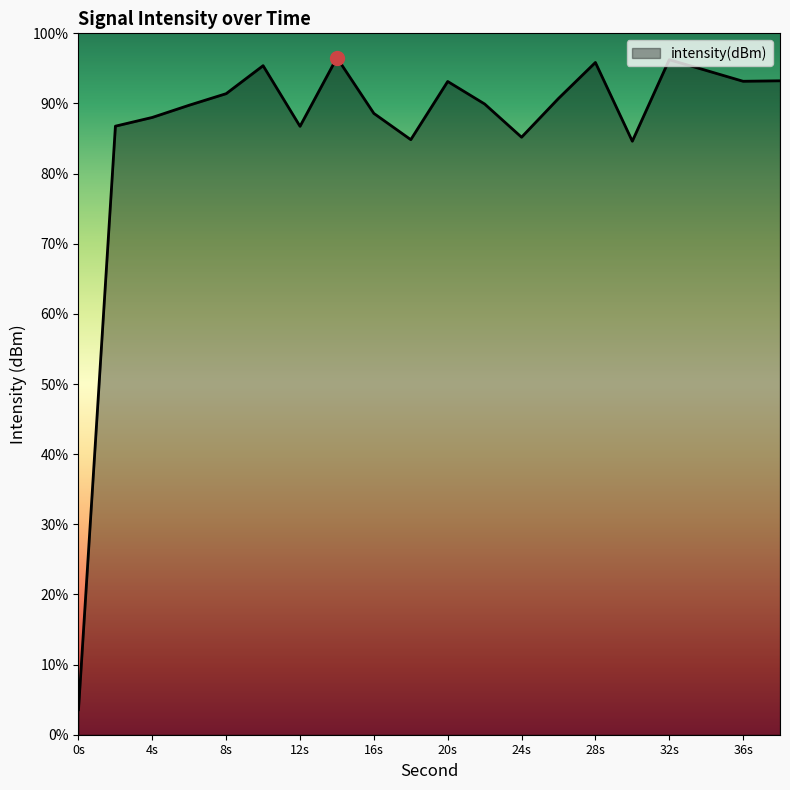

What is the difference between the second highest and second lowest values?

11.6